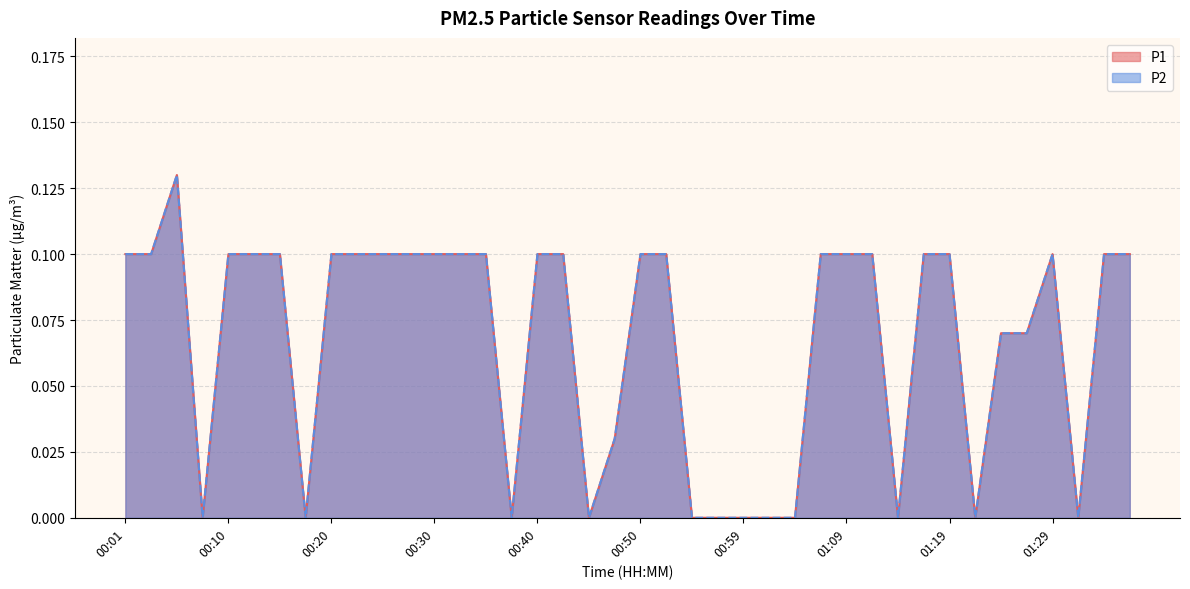

Is the value of P2 at 00:05 greater than the value of P1 at 01:14?

Yes